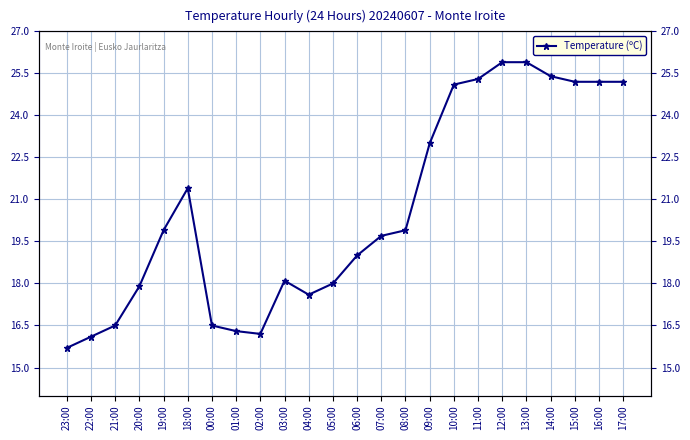

How many interior local valleys (lower than both neighbors) does the data have?

2